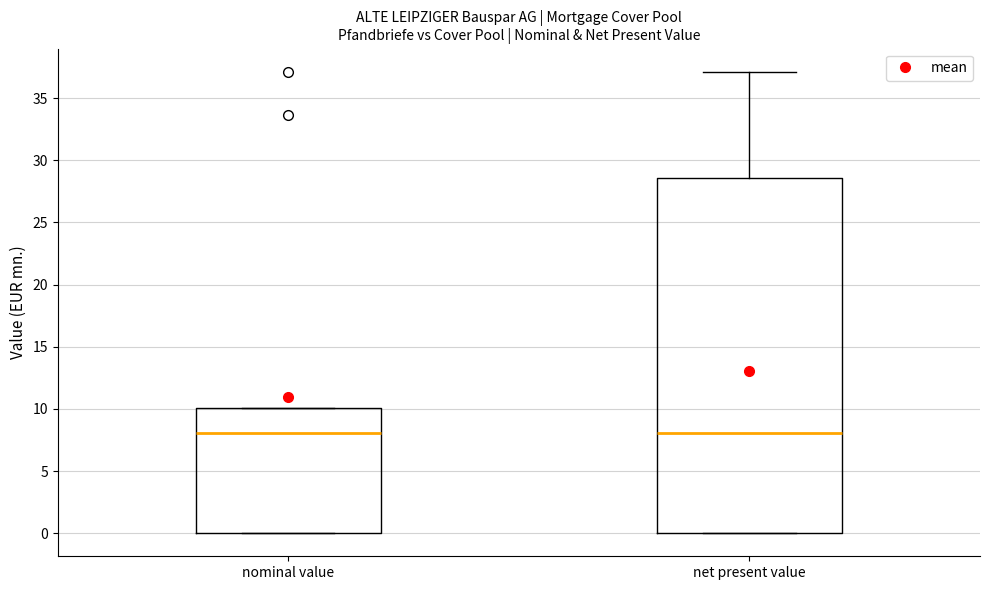

Where is the lower edge of the box for nominal value on the y-axis? The values are not printed on the chart, so give them approximately, as read against the axis.

0.0